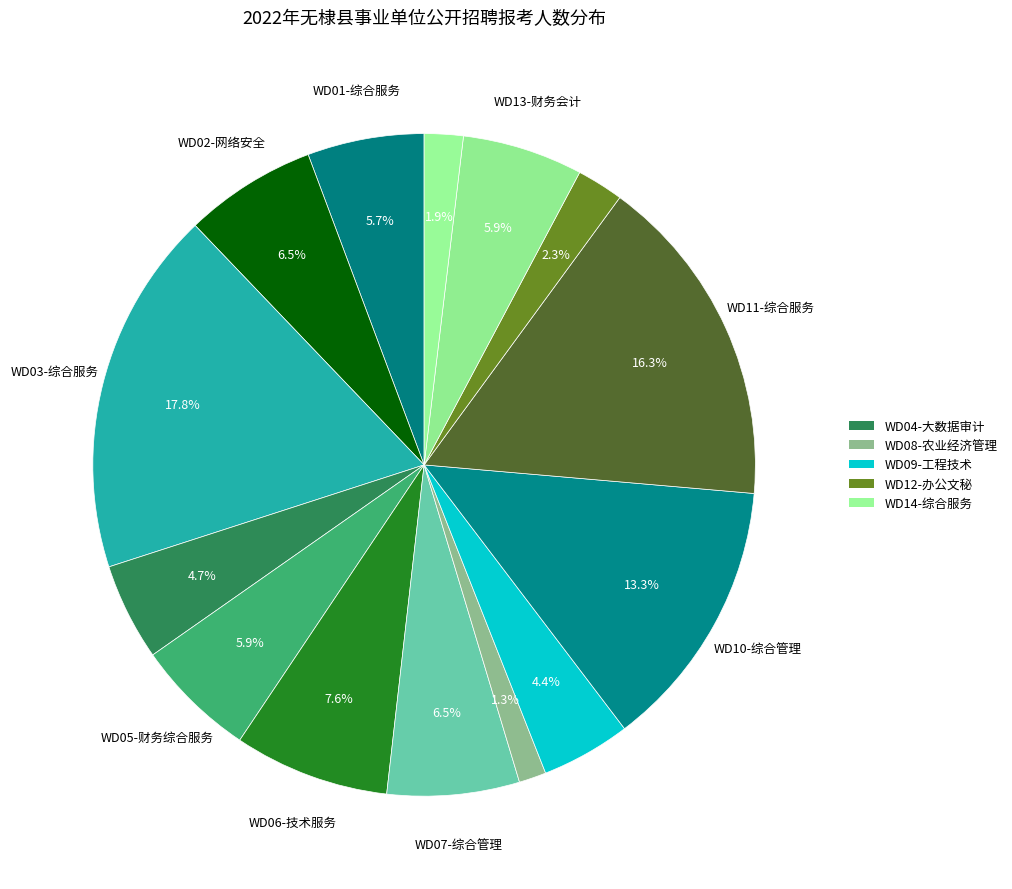

What is the smallest slice in the pie chart?

WD08-农业经济管理